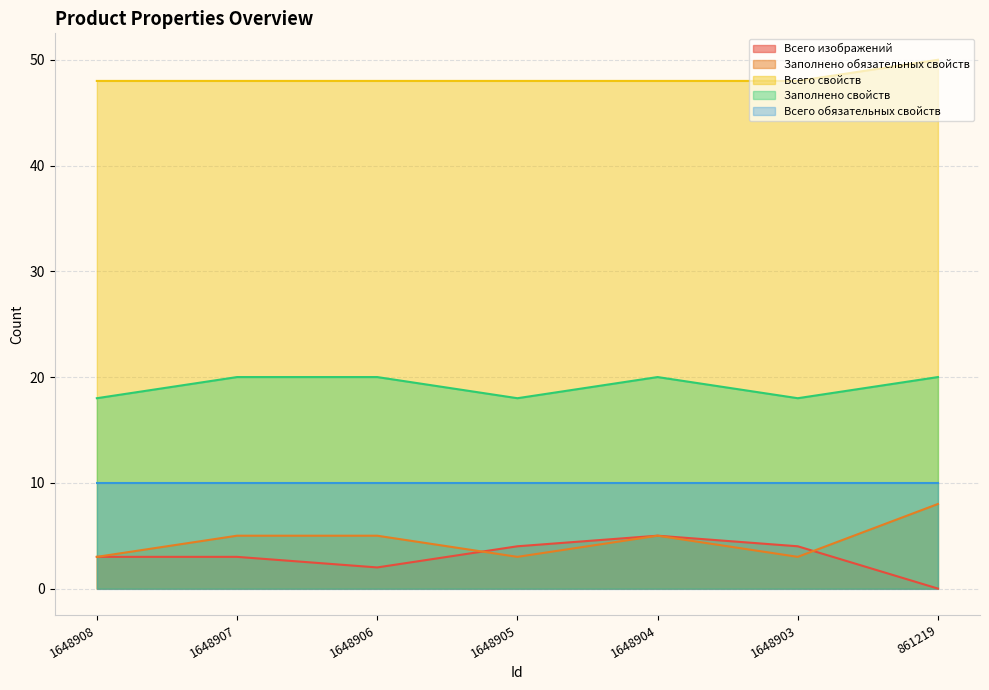

How many Всего изображений values are between 2 and 4?

5